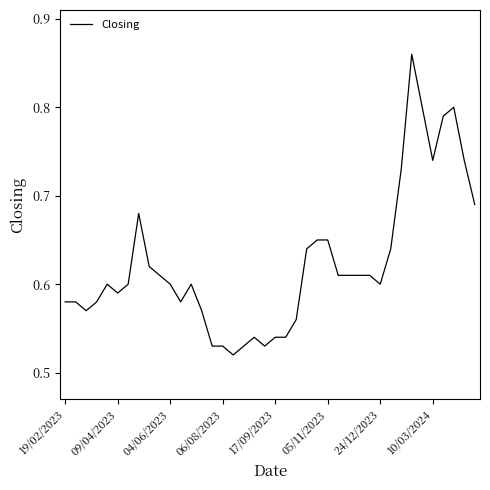

What is the difference between the maximum and minimum values?

0.3